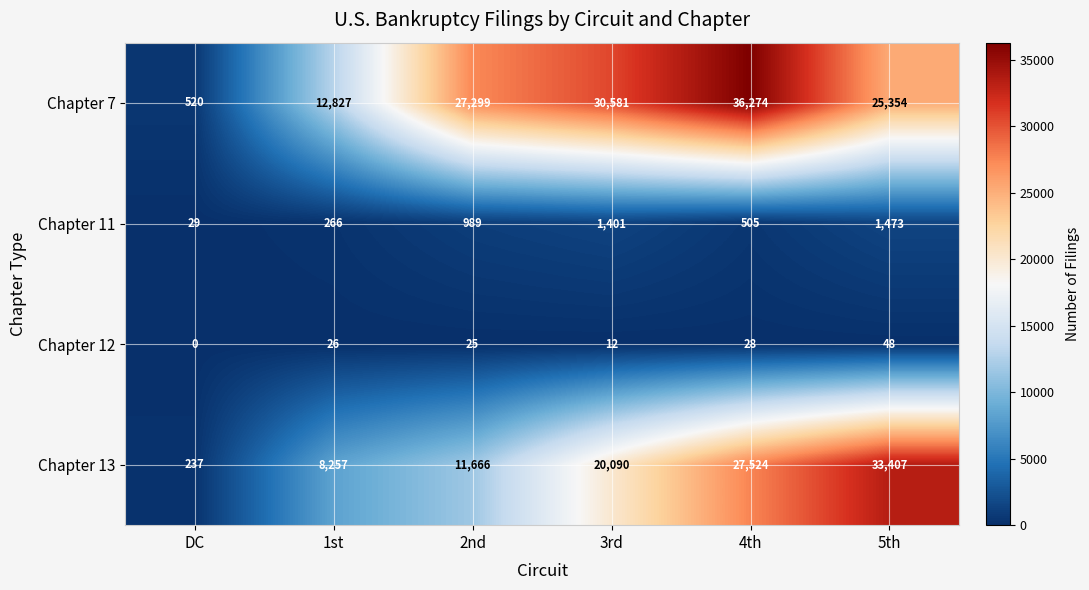

At how many categories does at least one series exceed 14451?

4